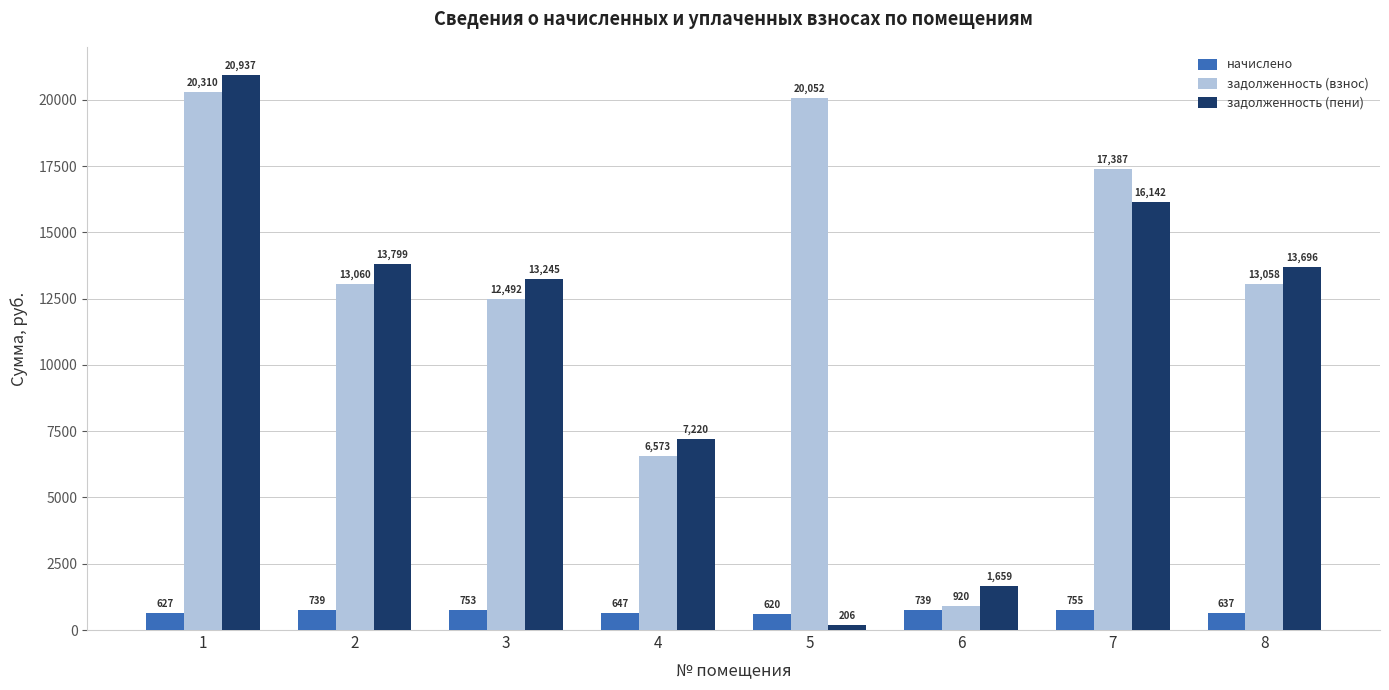

Is the value of задолженность (взнос) at 7 greater than the value of задолженность (пени) at 7?

Yes